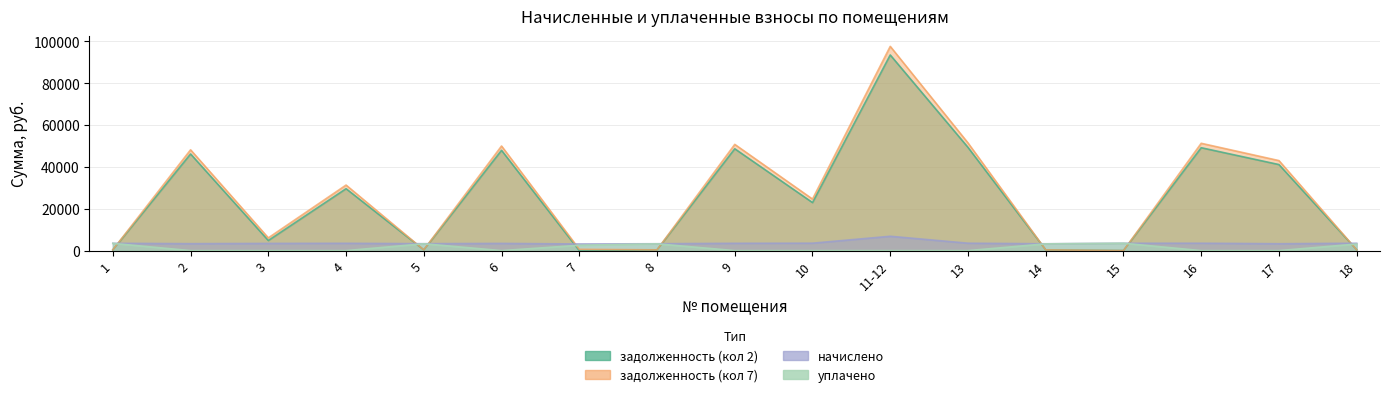

Which series ends up on top after the final intersection of начислено and задолженность (кол 7)?

начислено